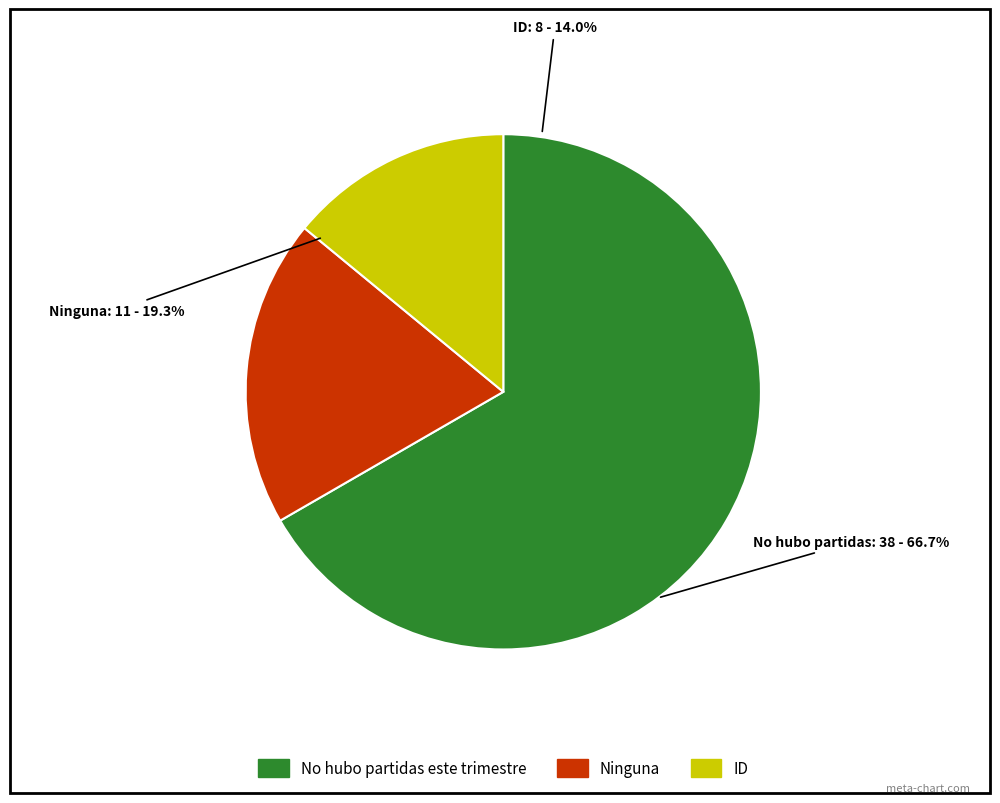

Is there any slice that represents more than half of the pie?

Yes